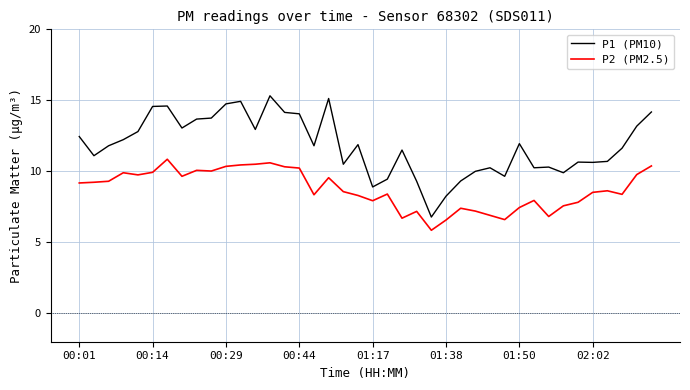

How many lines are shown in the chart?

2